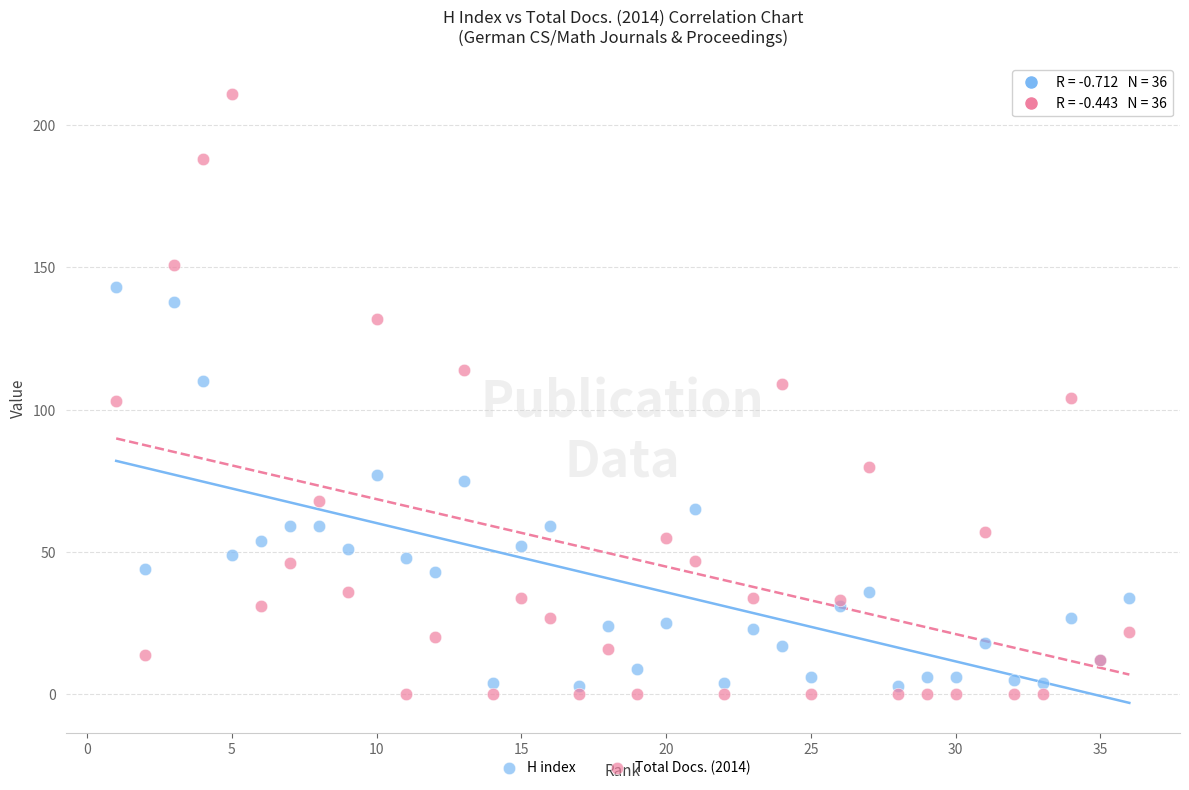

Which series contains the highest Y value?

Total Docs. (2014)